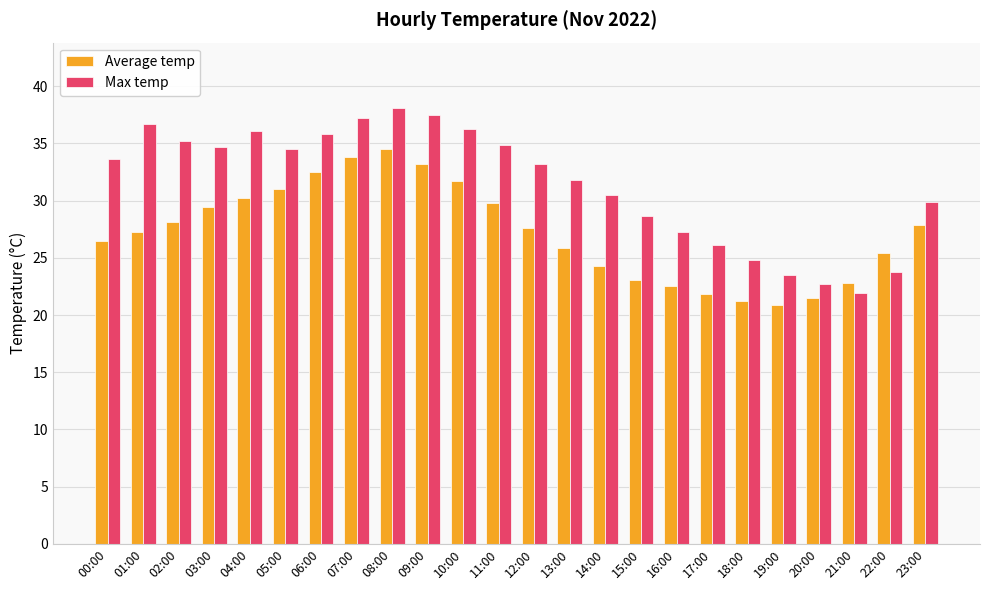

At which label is Max temp closest to 30?

23:00